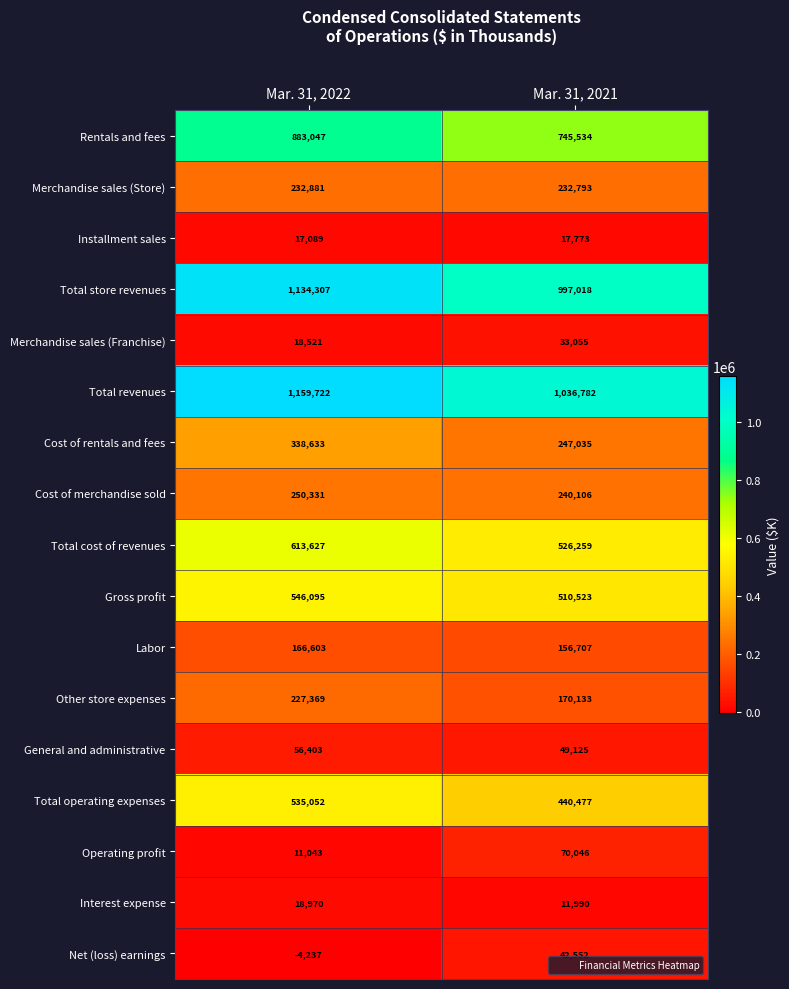

Is it true that Labor equals 235083 at Mar. 31, 2022?

False